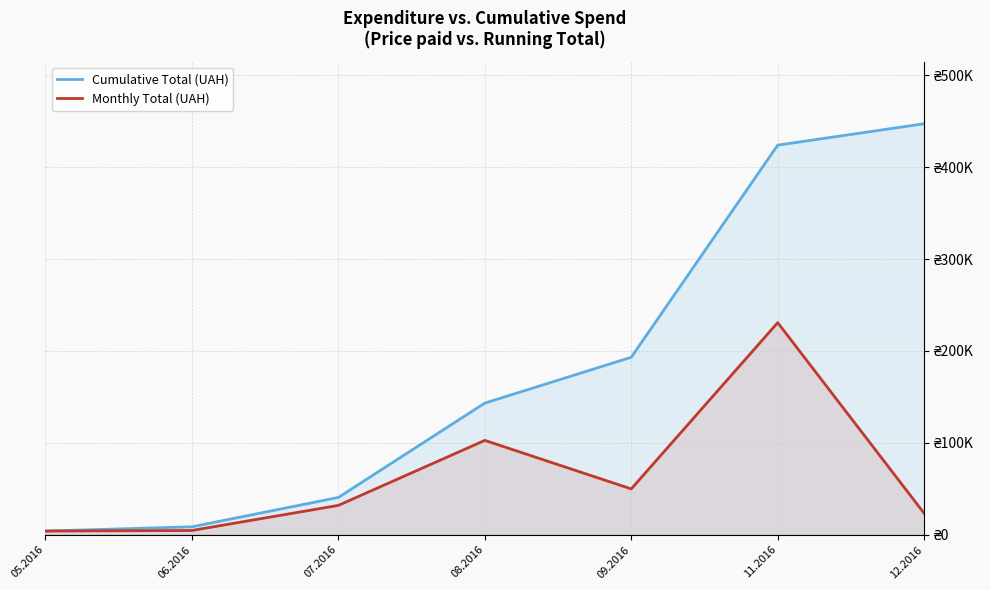

At which category is the sum across all series the highest?

11.2016